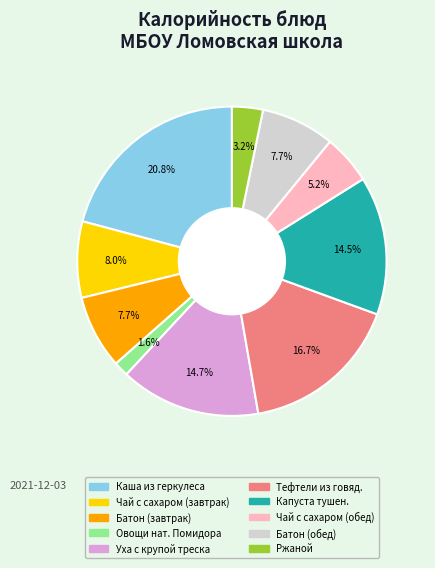

Is there any slice that represents more than half of the pie?

No